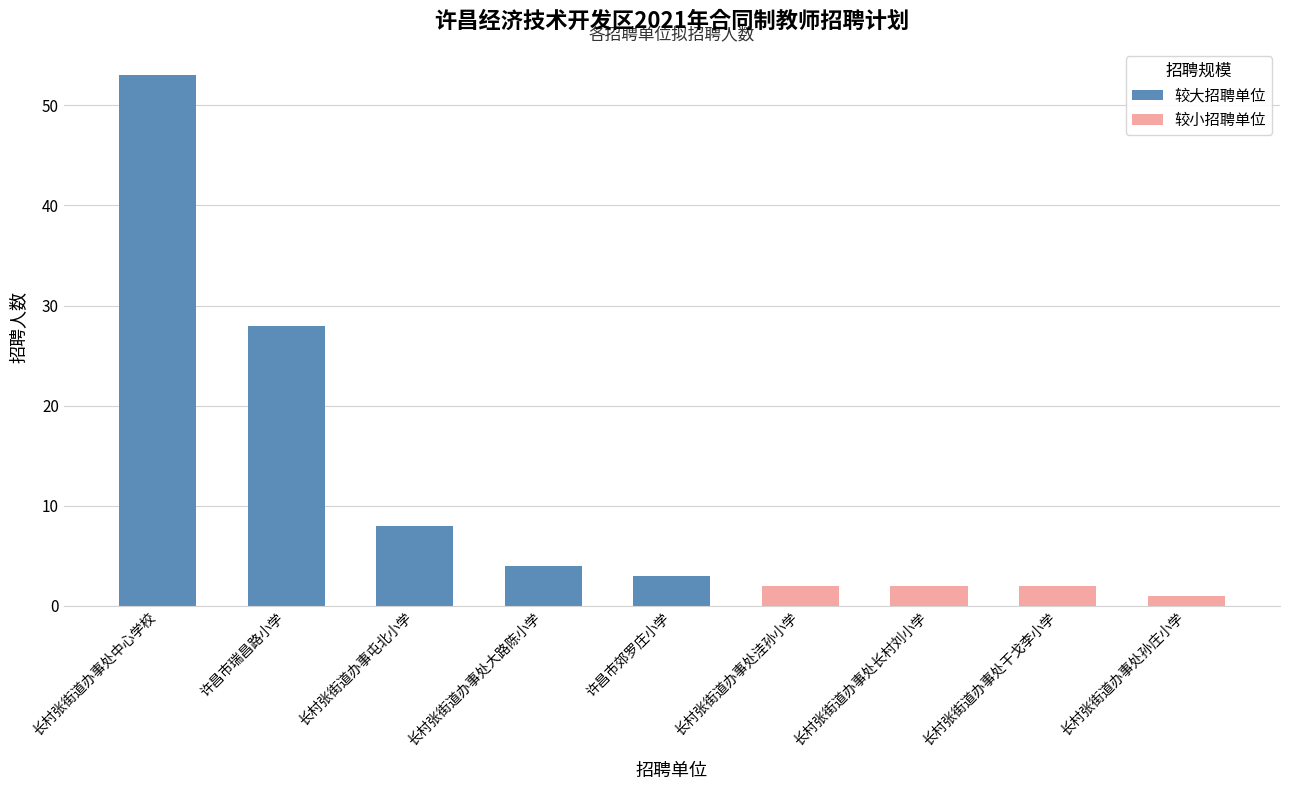

How many data points are above 3?

4